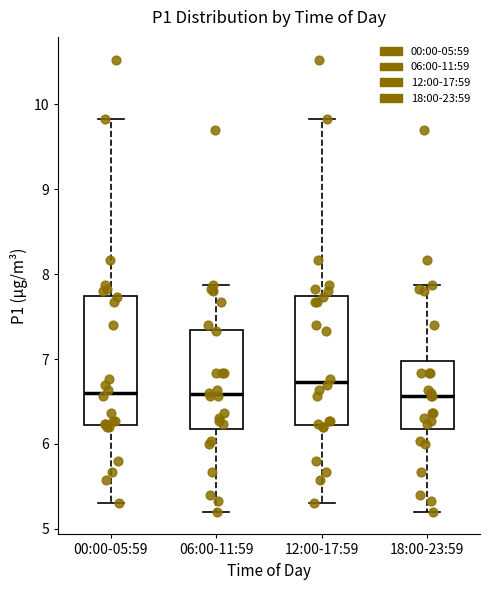

Where is the upper edge of the box for 18:00-23:59 on the y-axis? The values are not printed on the chart, so give them approximately, as read against the axis.

7.0